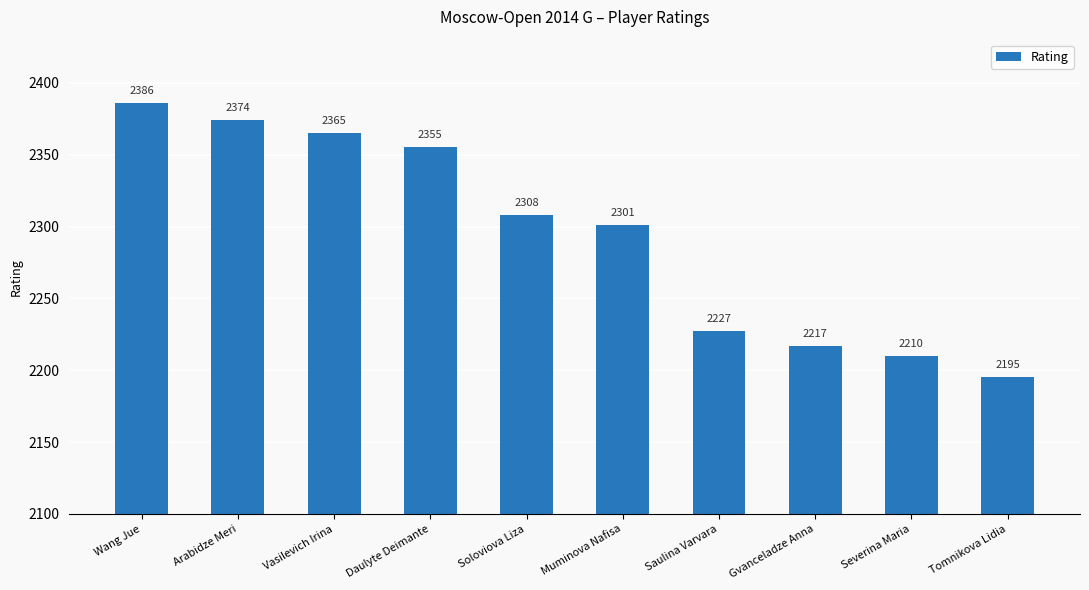

Which category has the lowest value across all series?

Tomnikova Lidia